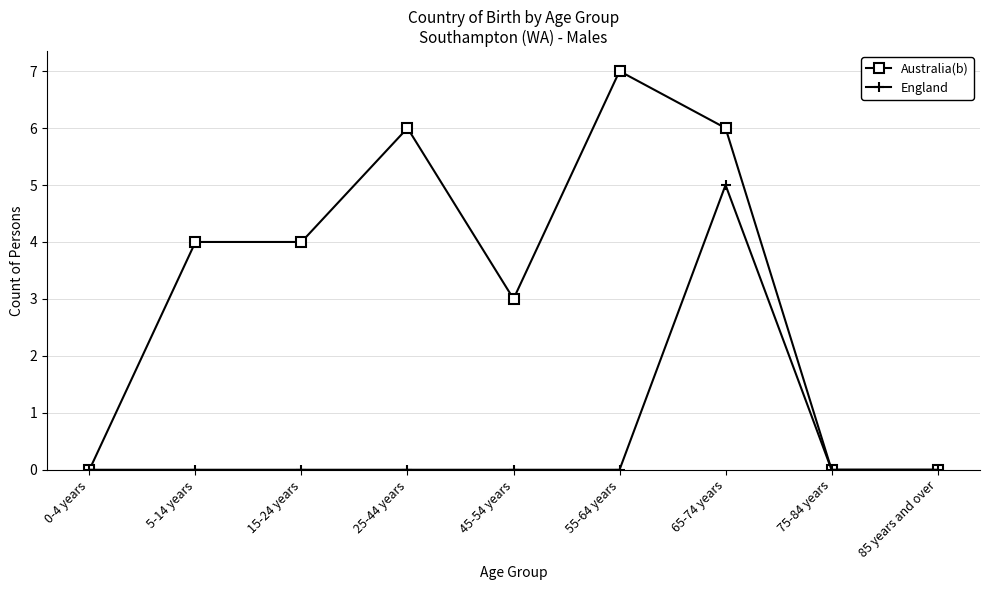

Count the number of categories in the chart.

9